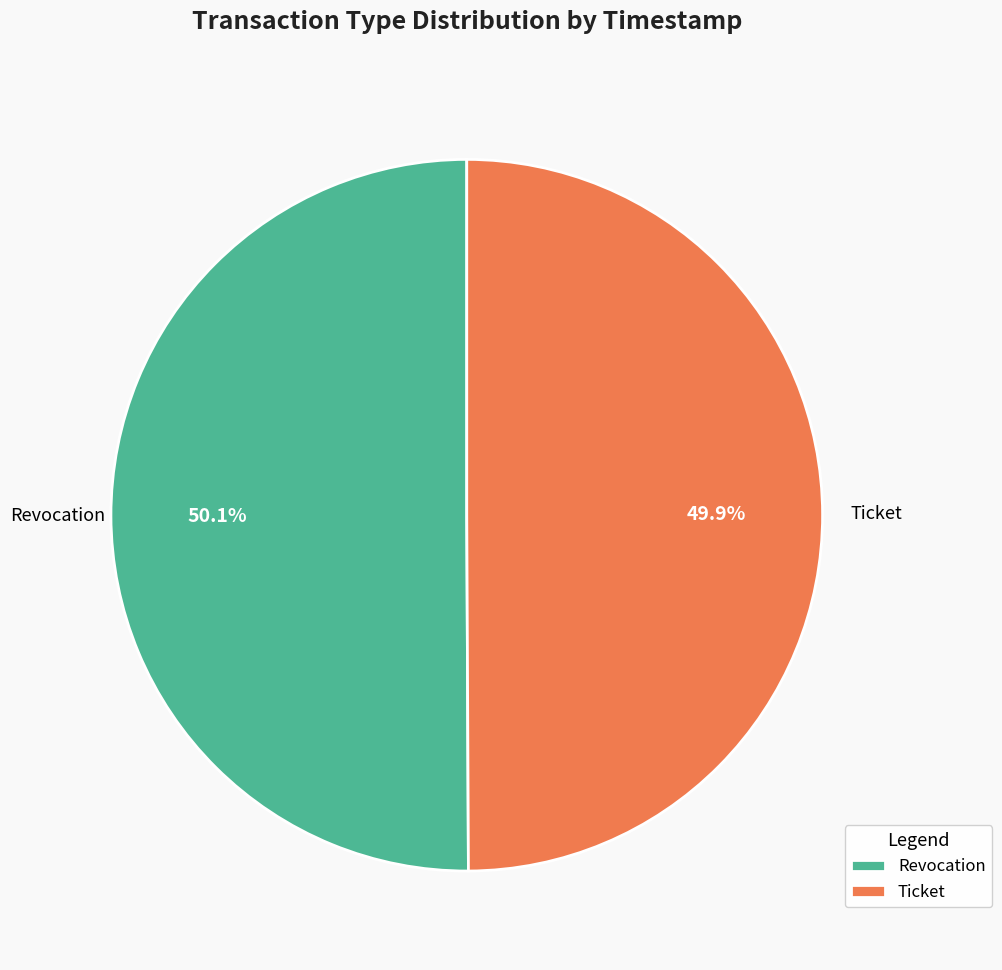

Count the number of slices in the pie.

2